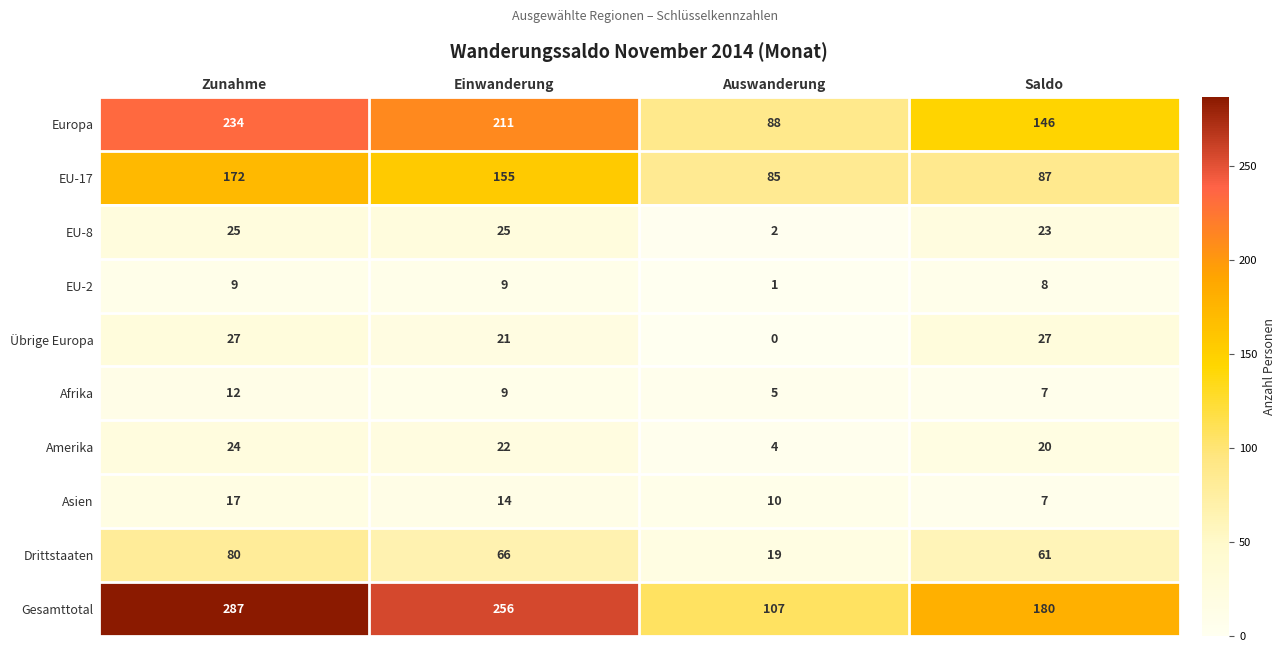

What is the difference between the maximum and minimum values in the Europa series?

146